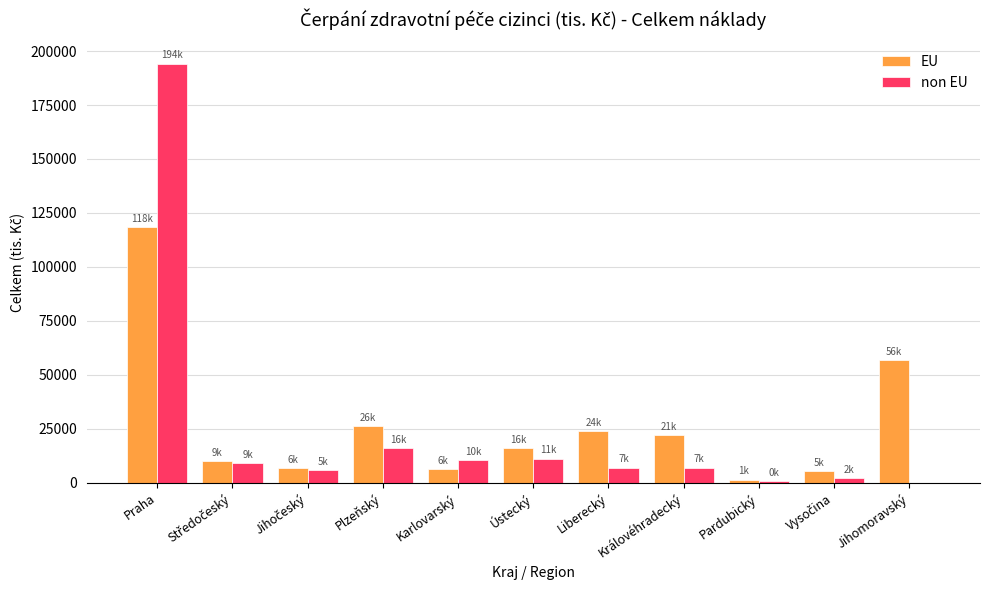

Read the EU value at Liberecký.

24004